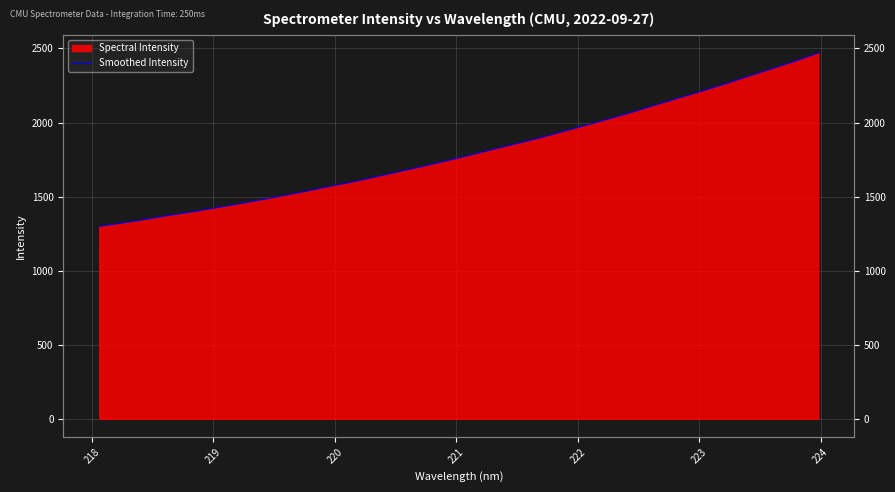

True or false: the data has more than 1 interior local peaks.

False